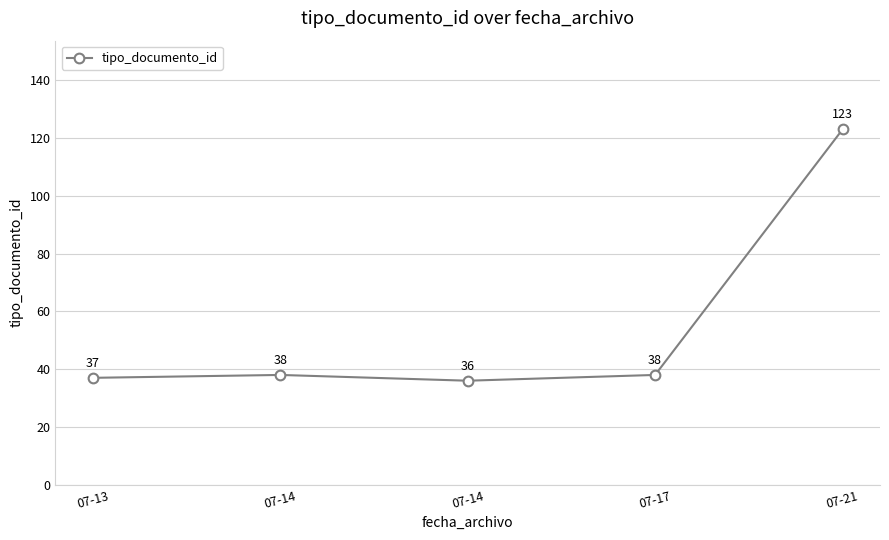

How many series are shown in this chart?

1